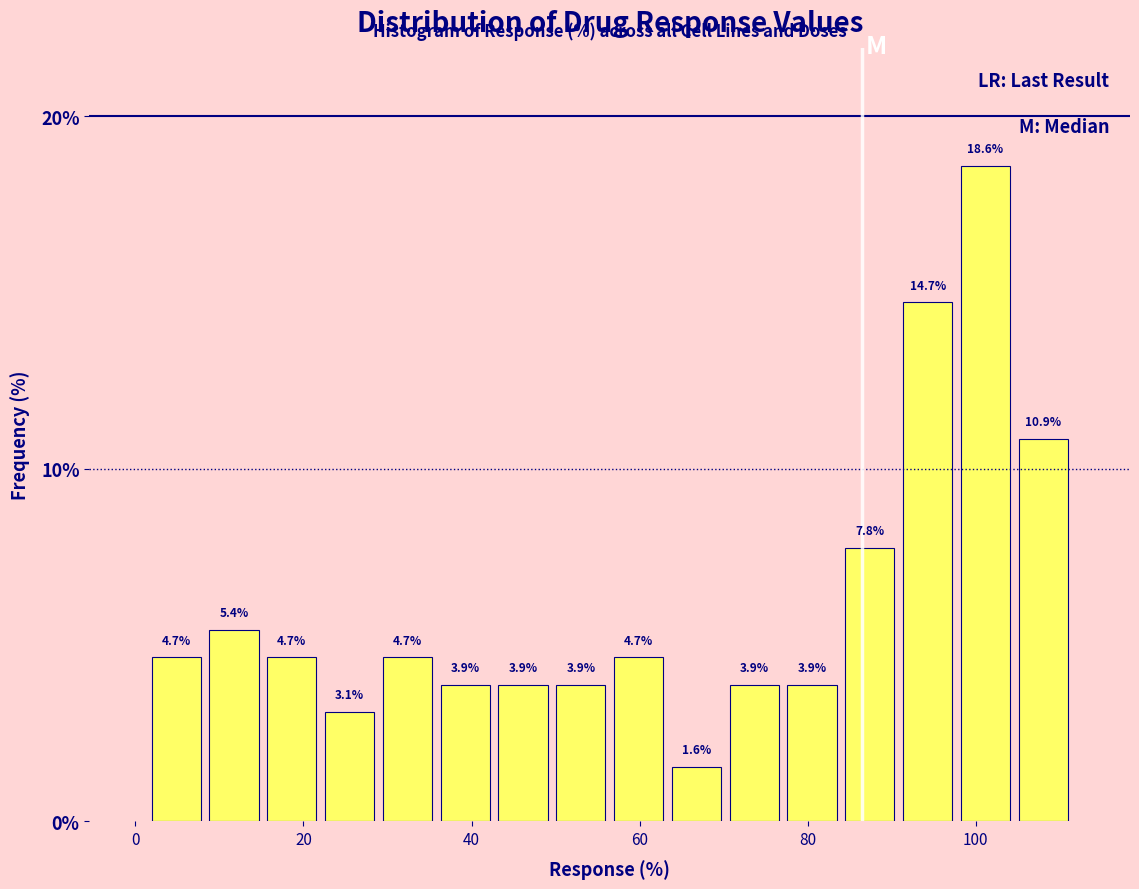

Around what value on the x-axis is the tallest bar? Give the approximate position of its centre, as read against the axis.

102